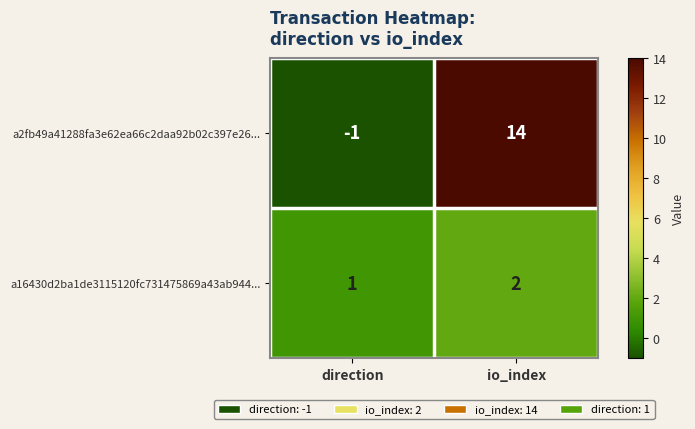

At which category is the sum across all series the highest?

io_index